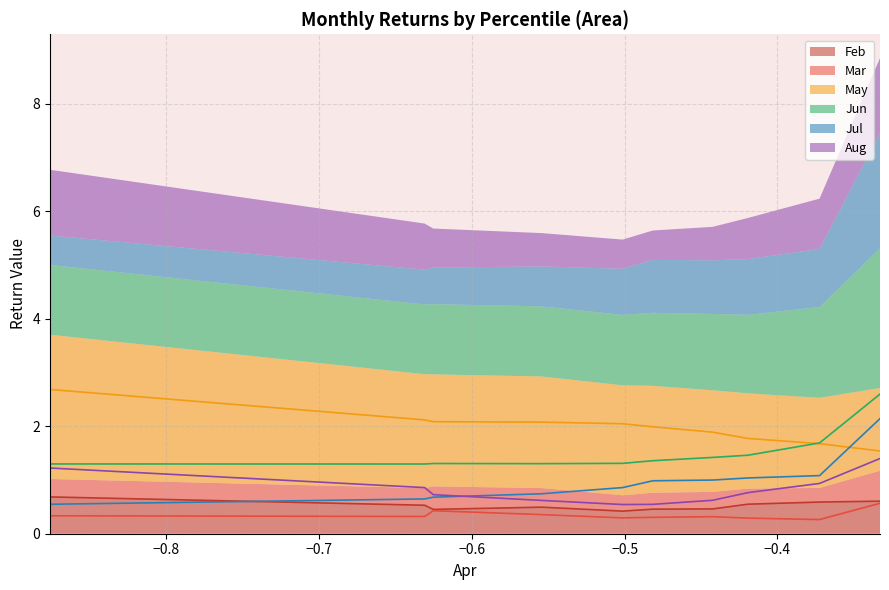

In Mar, how many points are higher than both neighbors (excluding endpoints)?

2